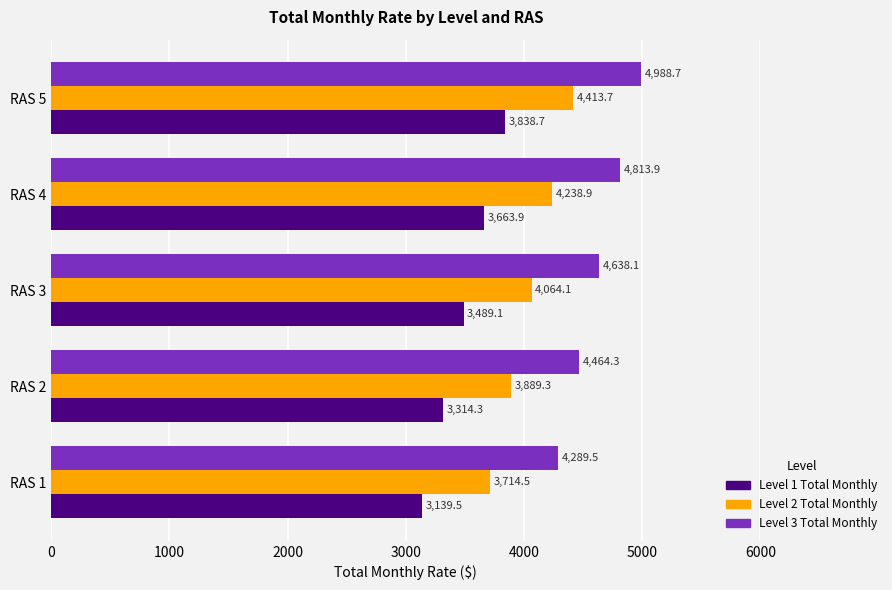

What are all the series names shown in the legend?

Level 1 Total Monthly, Level 2 Total Monthly, Level 3 Total Monthly